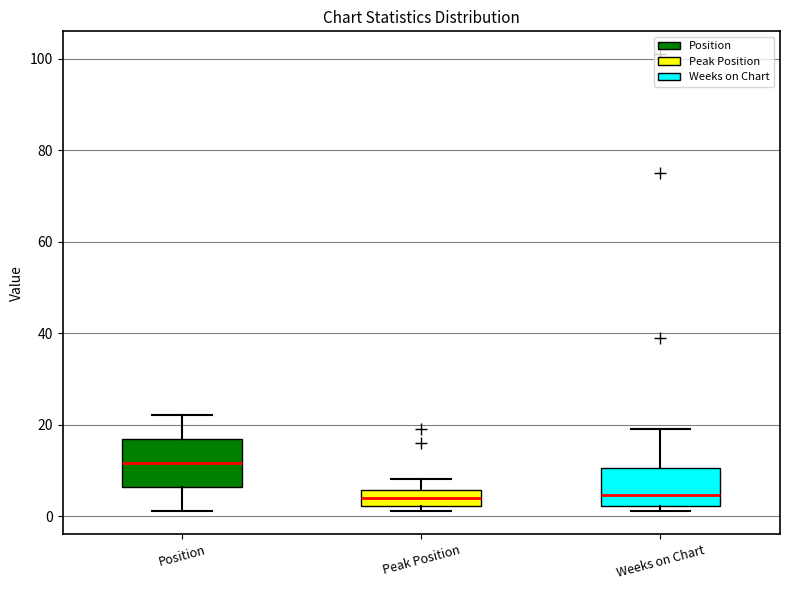

Which box is the tallest, from its lower edge to its upper edge?

Position